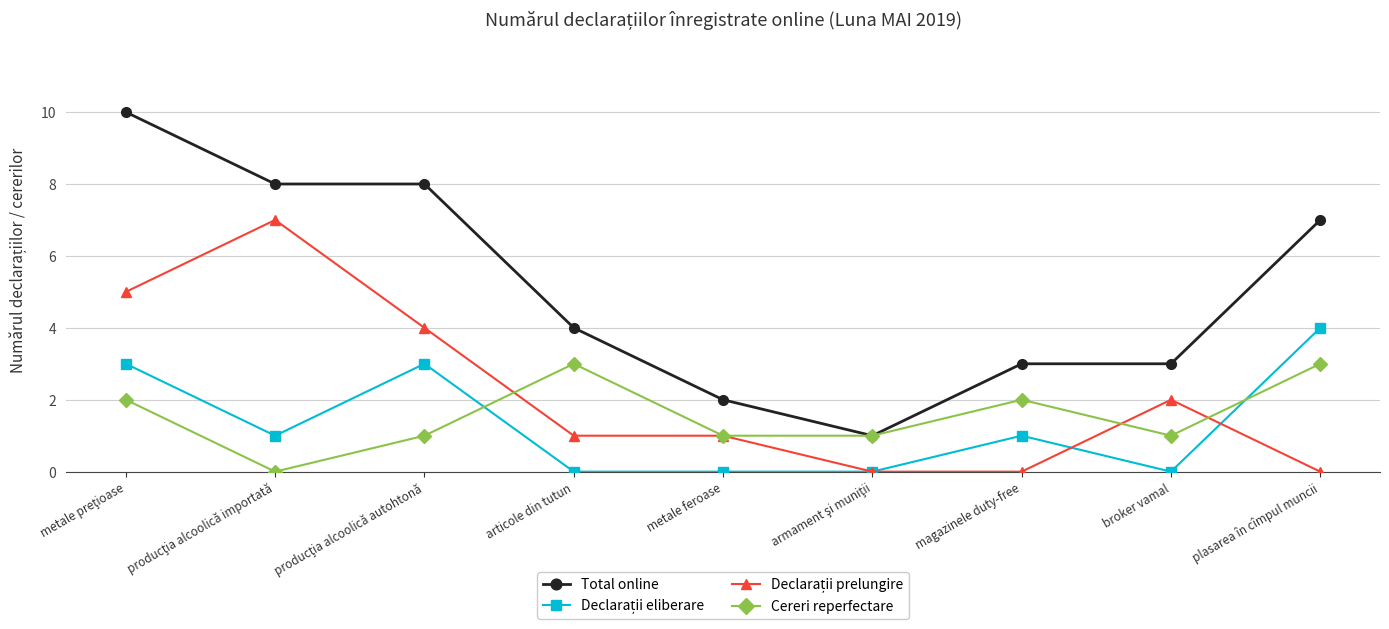

Which series has the largest total across all categories?

Total online